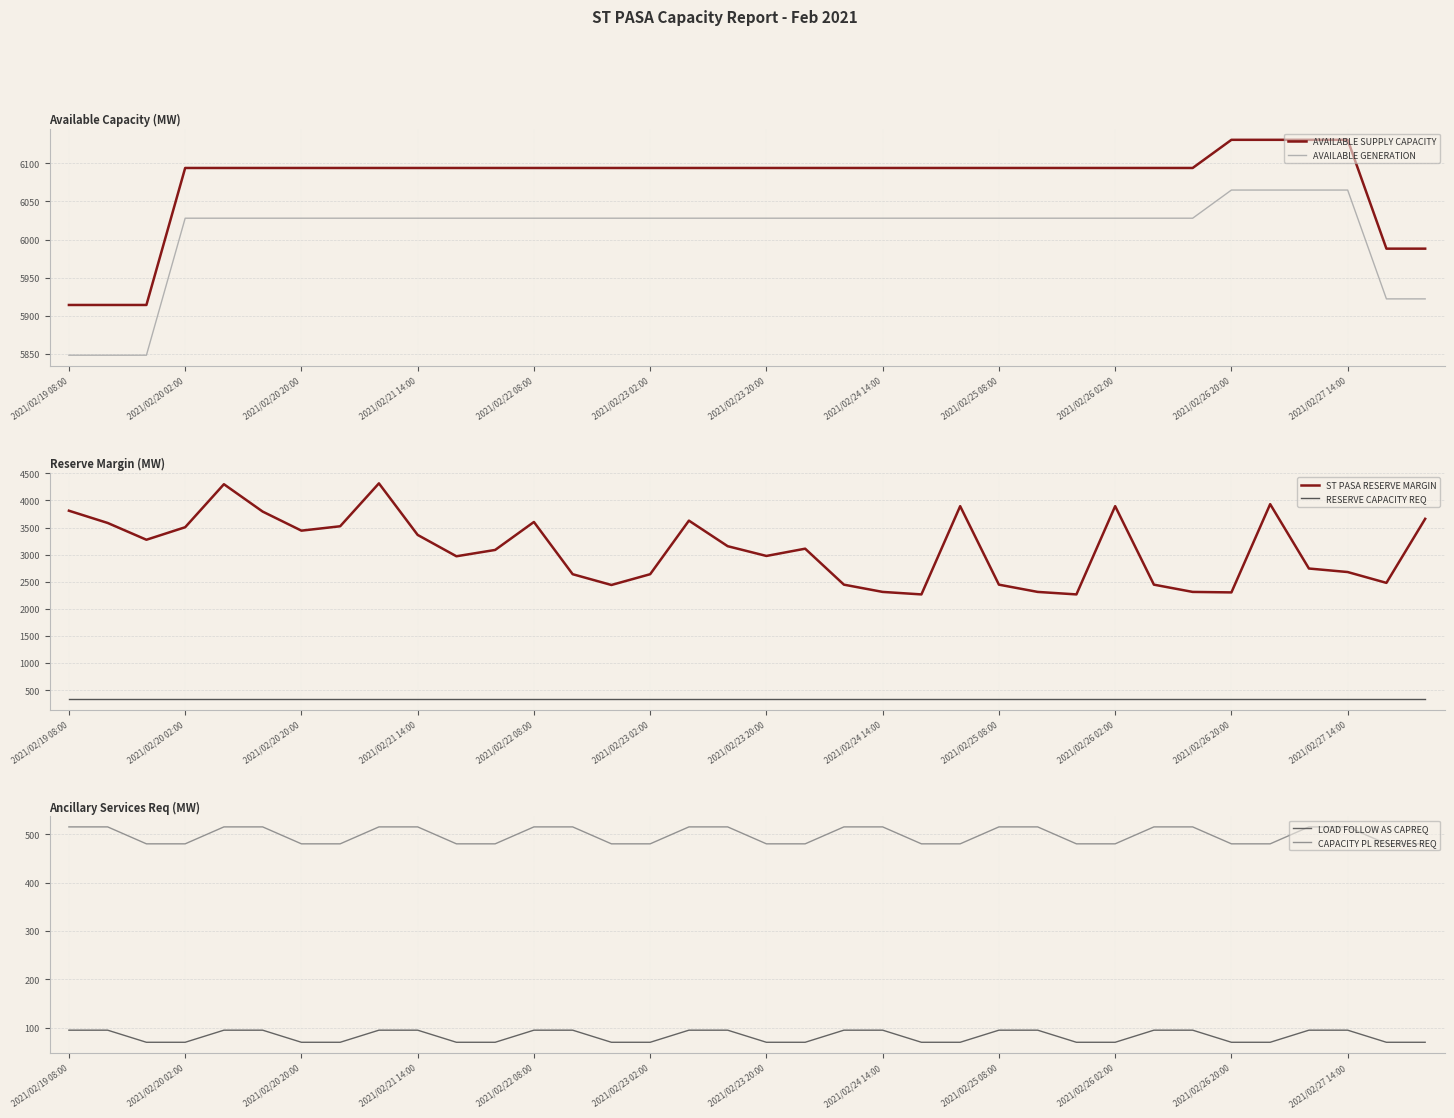

True or false: AVAILABLE SUPPLY CAPACITY and AVAILABLE GENERATION cross at least once.

False